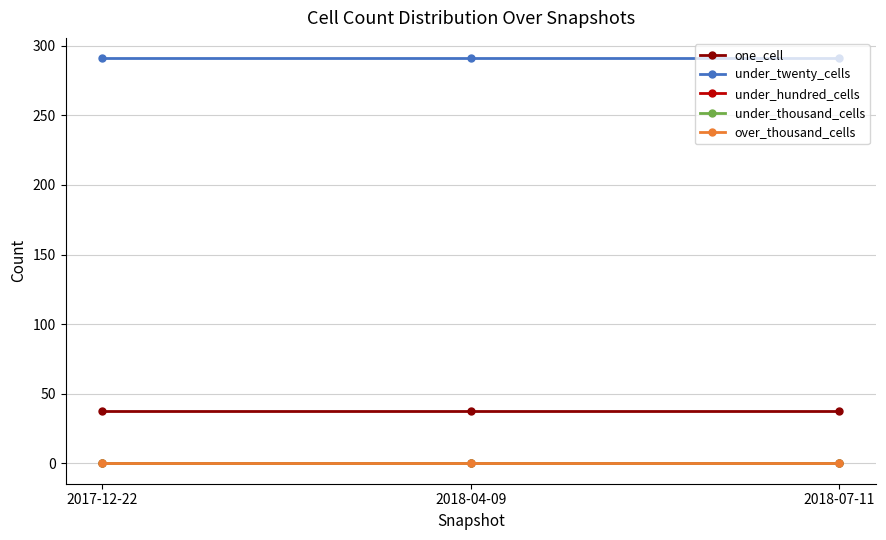

Does the chart have visible grid lines?

Yes